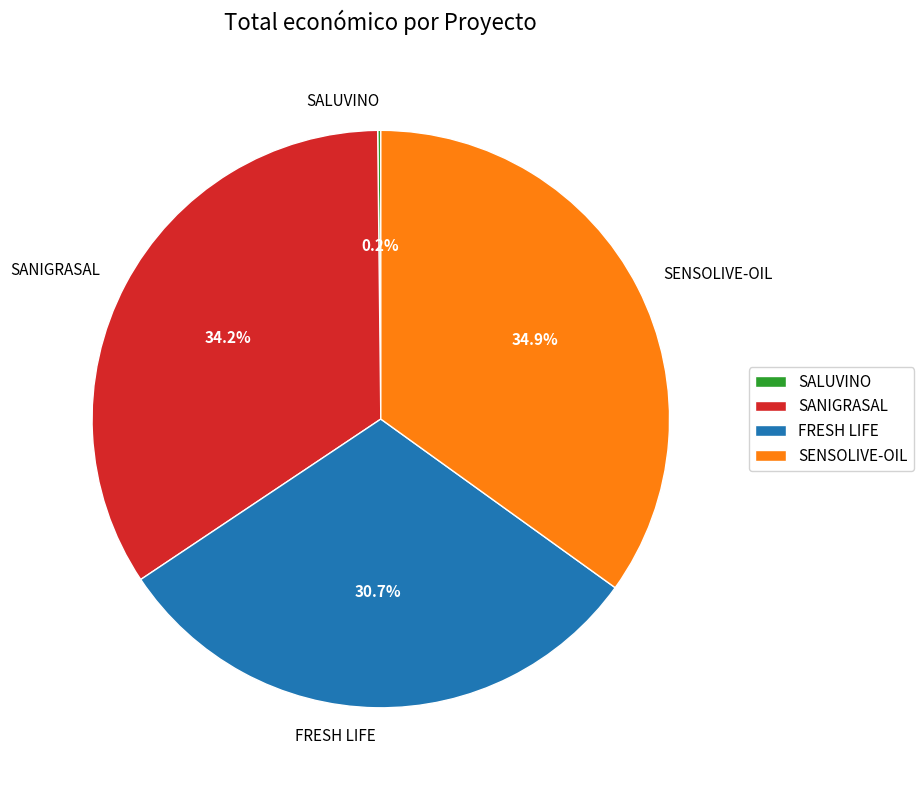

Which has a higher value, SENSOLIVE-OIL or FRESH LIFE?

SENSOLIVE-OIL